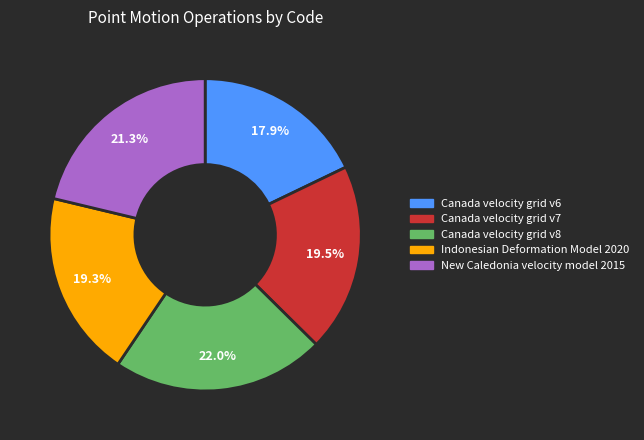

Which category has the smallest portion of the pie?

Canada velocity grid v6